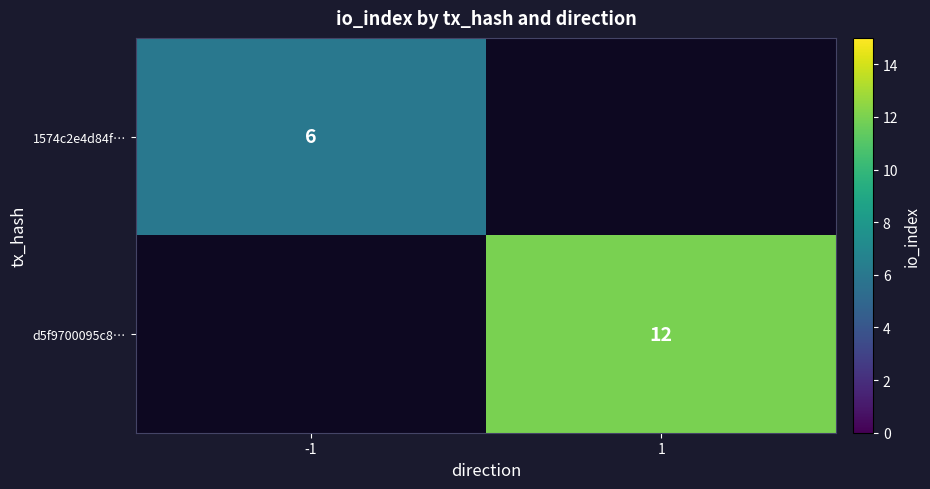

The 1574c2e4d84f… series shows 6 at -1. True or false?

True